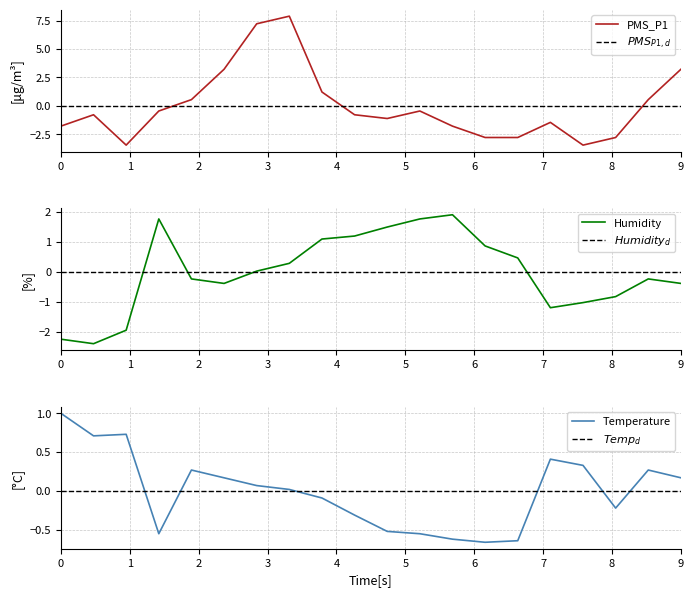

What is the maximum value for PMS_P1?

7.9